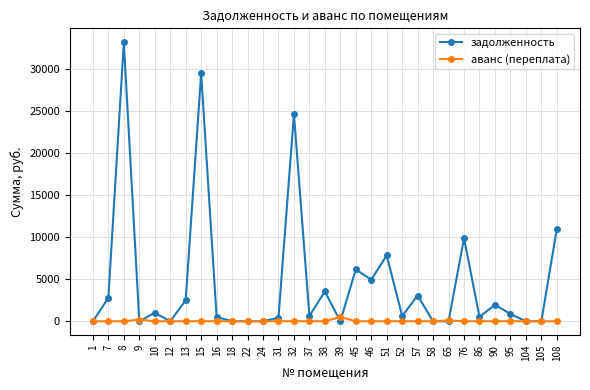

Which series changed the most between 32 and 90?

задолженность